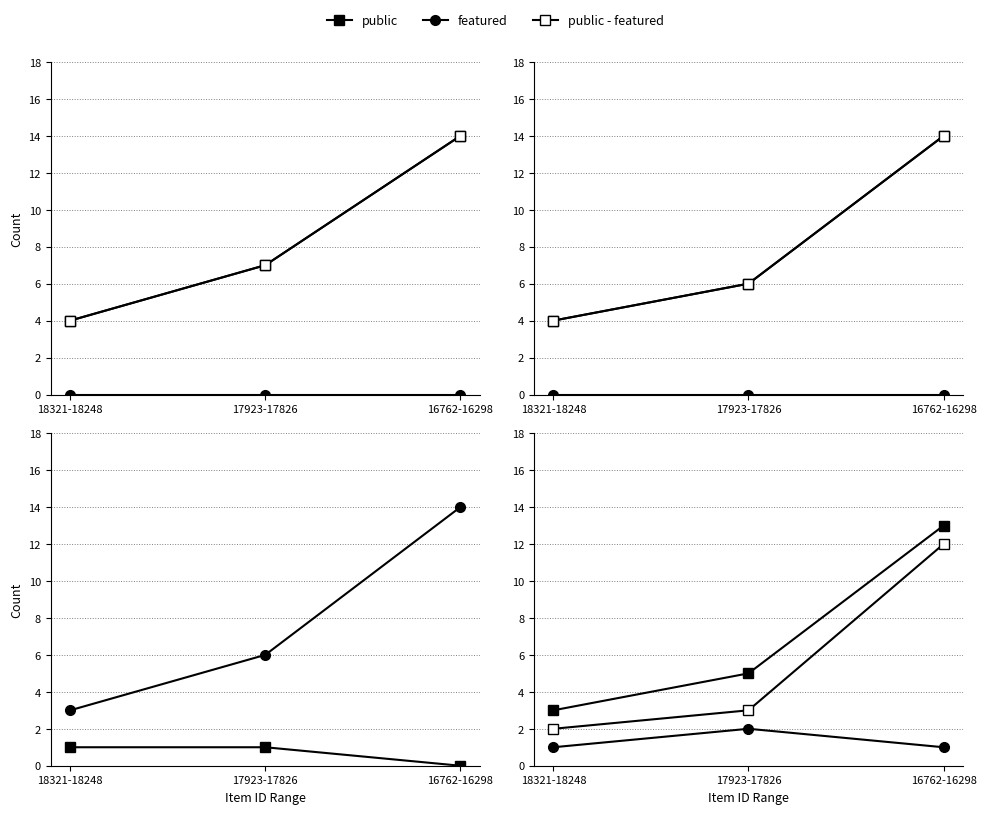

What are all the series names shown in the legend?

public, featured, public - featured